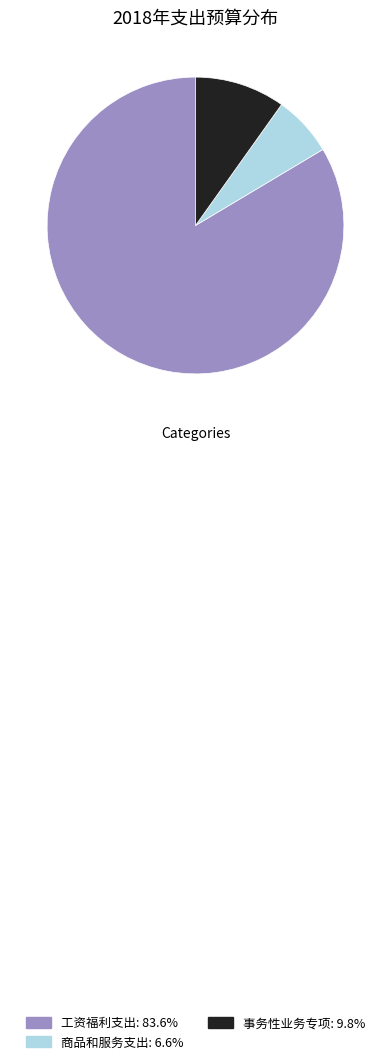

True or false: 事务性业务专项 accounts for 10% of the total.

True